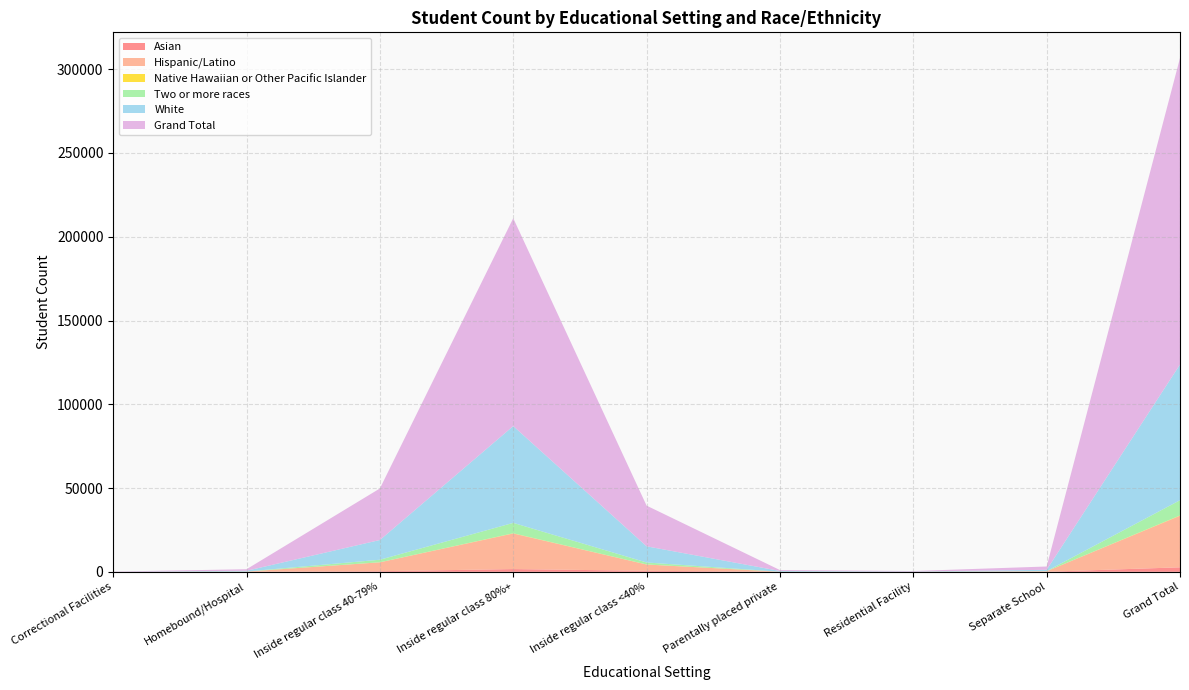

Reading right to left, transcribe all the data shown in this chart.

Hispanic/Latino: Grand Total=30756	Separate School=299	Residential Facility=34	Parentally placed private=33	Inside regular class <40%=3734	Inside regular class 80%+=21240	Inside regular class 40-79%=5306	Homebound/Hospital=106	Correctional Facilities=4
Native Hawaiian or Other Pacific Islander: Grand Total=194	Separate School=2	Residential Facility=0	Parentally placed private=0	Inside regular class <40%=40	Inside regular class 80%+=127	Inside regular class 40-79%=24	Homebound/Hospital=1	Correctional Facilities=0
Two or more races: Grand Total=9095	Separate School=84	Residential Facility=19	Parentally placed private=12	Inside regular class <40%=1190	Inside regular class 80%+=6213	Inside regular class 40-79%=1525	Homebound/Hospital=48	Correctional Facilities=4
White: Grand Total=81009	Separate School=766	Residential Facility=130	Parentally placed private=444	Inside regular class <40%=9655	Inside regular class 80%+=57784	Inside regular class 40-79%=11769	Homebound/Hospital=445	Correctional Facilities=16
Grand Total: Grand Total=182939	Separate School=1975	Residential Facility=281	Parentally placed private=544	Inside regular class <40%=24273	Inside regular class 80%+=124057	Inside regular class 40-79%=30766	Homebound/Hospital=917	Correctional Facilities=126
Asian: Grand Total=2690	Separate School=44	Residential Facility=7	Parentally placed private=16	Inside regular class <40%=609	Inside regular class 80%+=1632	Inside regular class 40-79%=359	Homebound/Hospital=23	Correctional Facilities=0